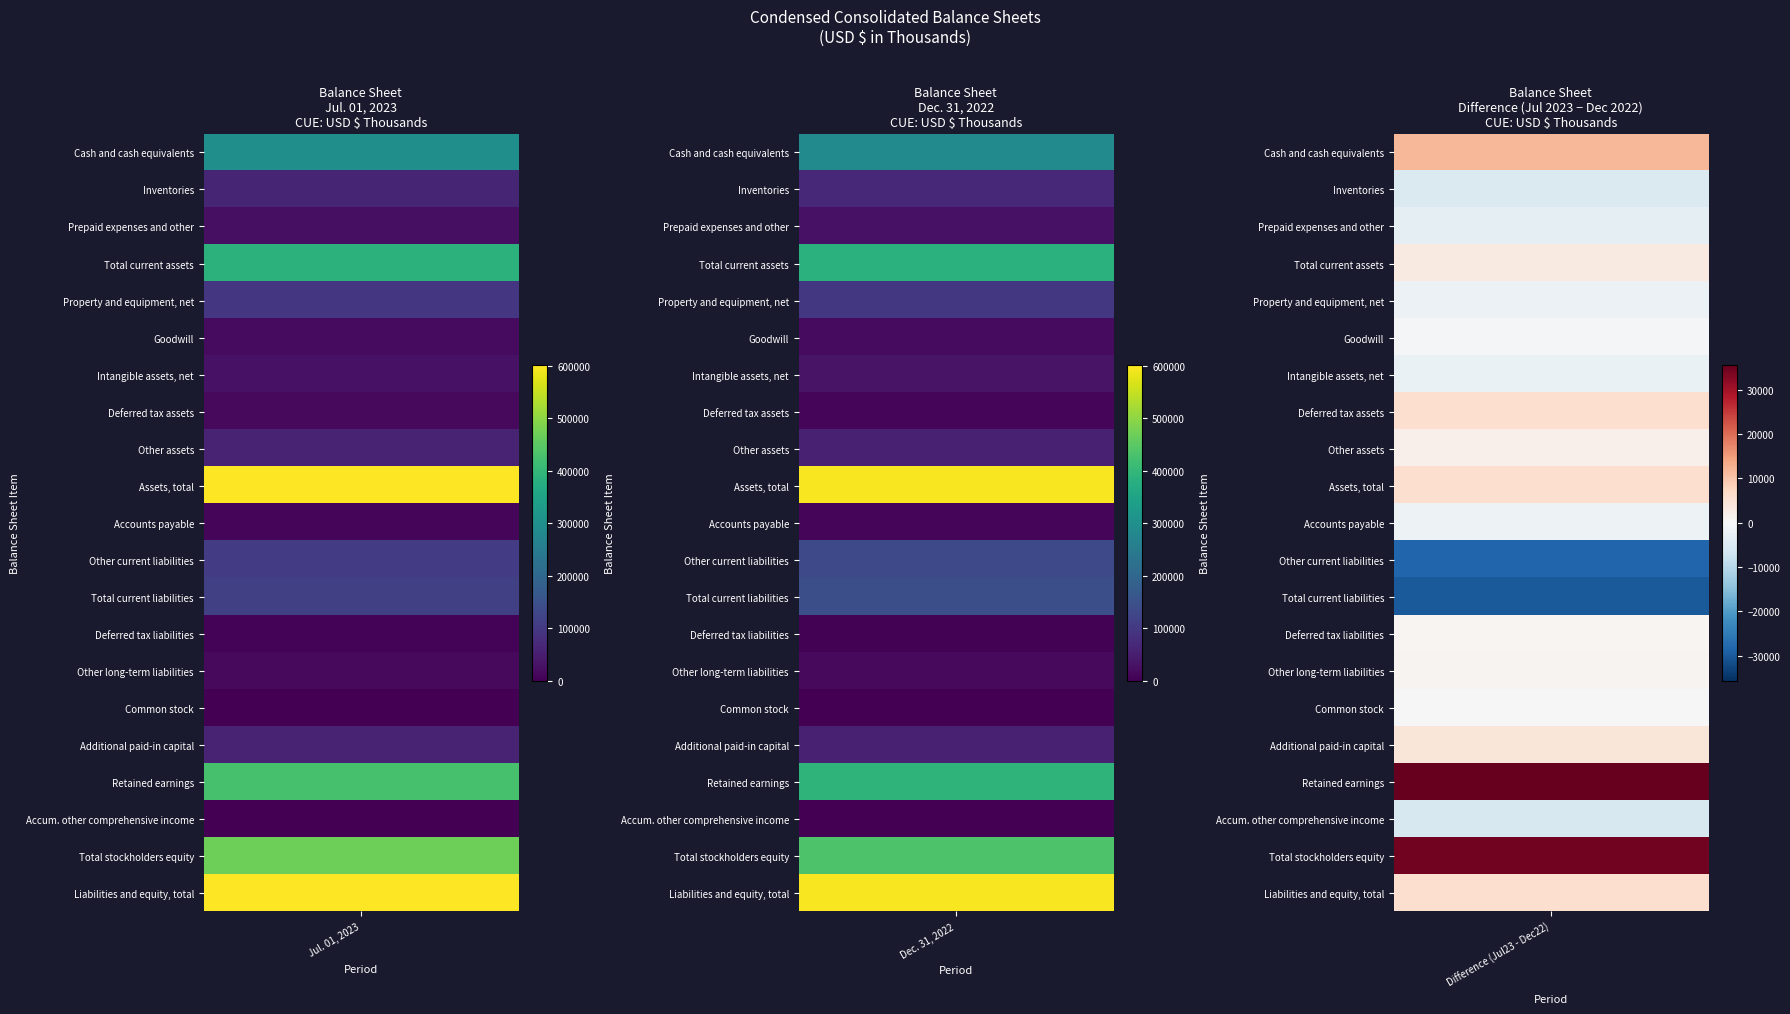

The value of Property and equipment, net at 0 is 95736. True or false?

True